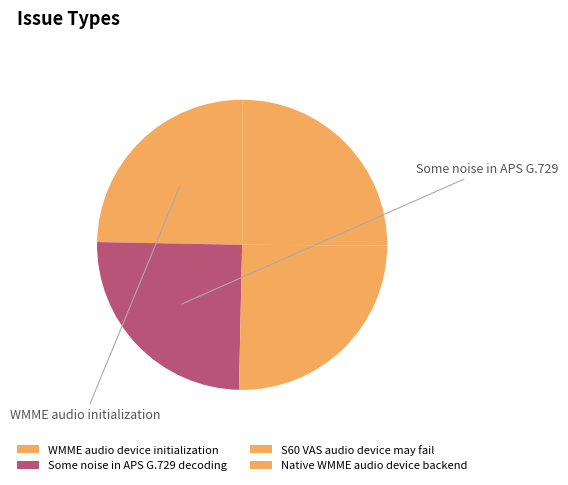

To the nearest percent, what percentage of the pie is WMME audio device initialization?

25%